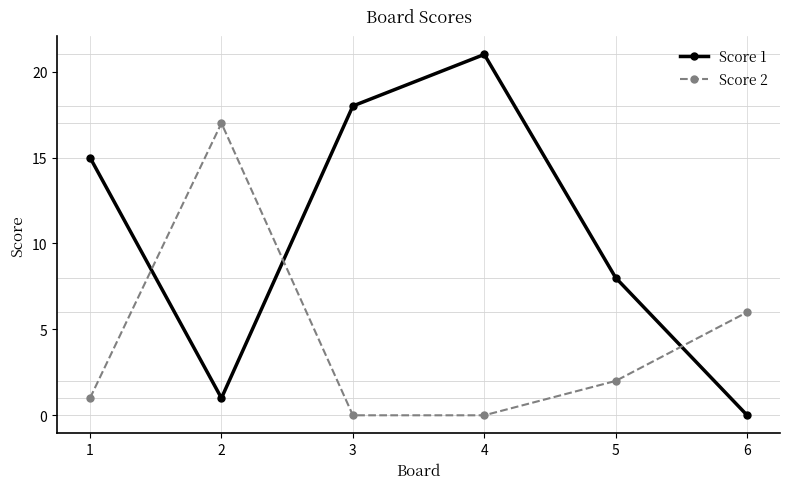

True or false: Score 1 has a value of -10 at 6.

False